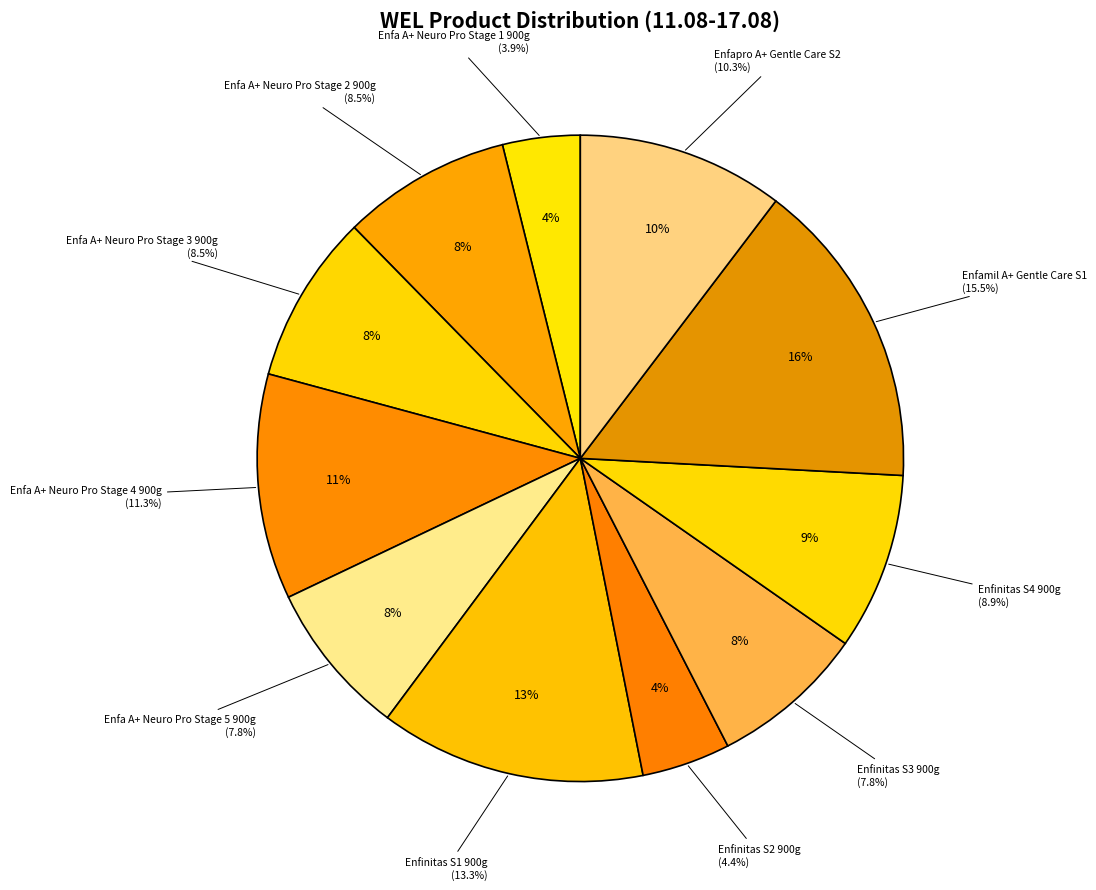

What is the largest slice in the pie chart?

Enfamil A+ Gentle Care S1